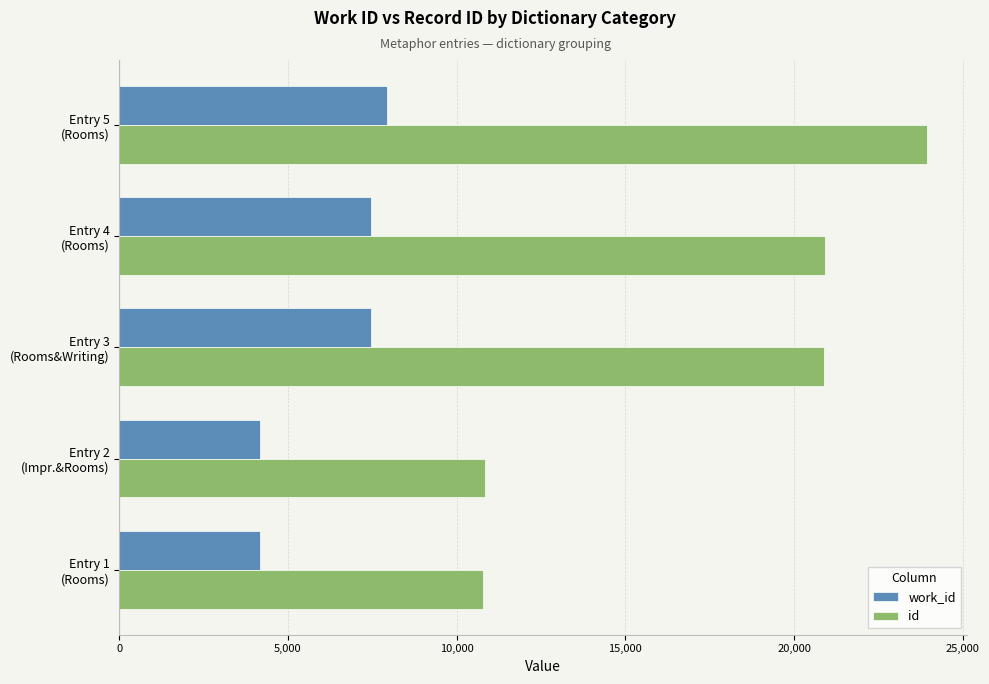

What is the sum of all work_id values?

31212